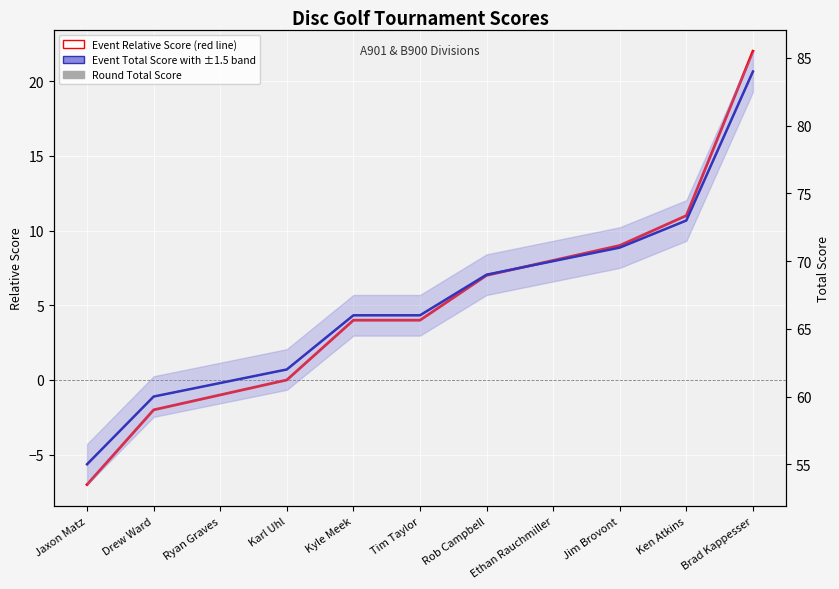

How many distinct data groups are displayed?

3